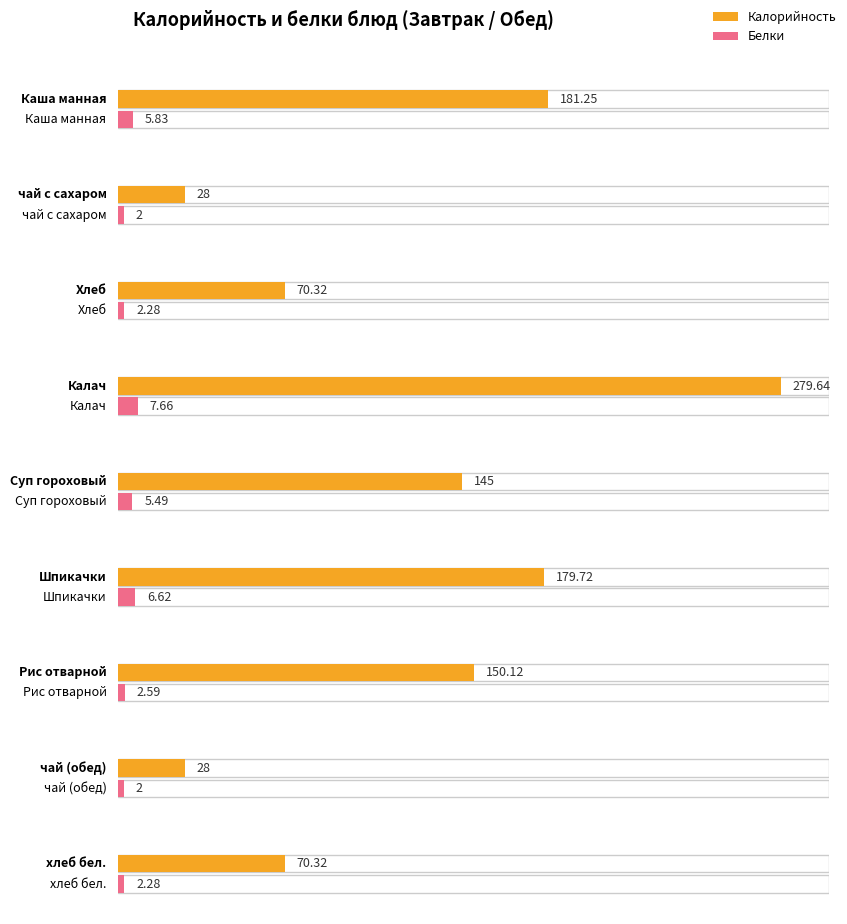

Is the value of Калорийность at чай с сахаром greater than the value of Белки at Калач?

Yes